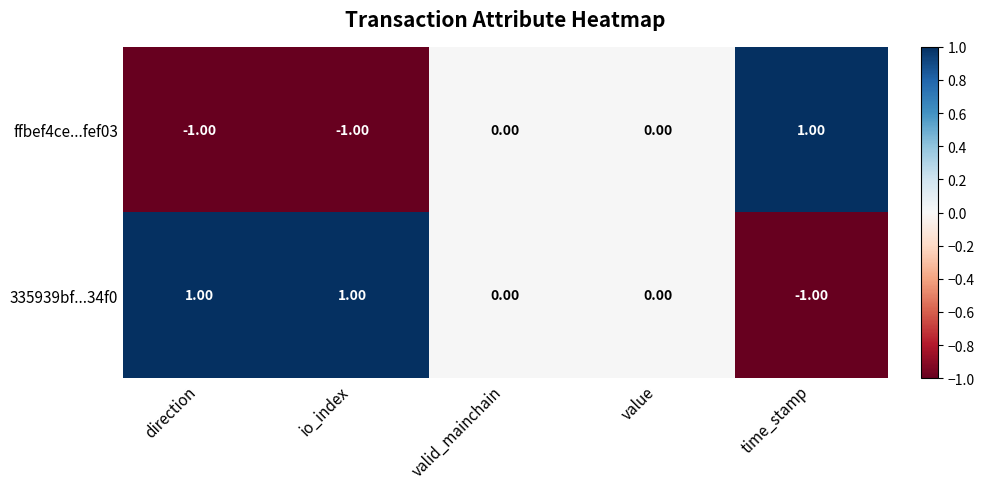

Rank the series at io_index from lowest to highest value.

ffbef4ce...fef03, 335939bf...34f0